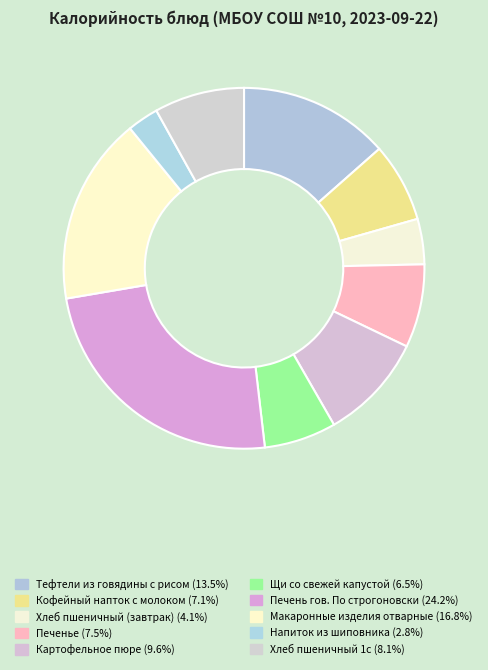

Does Щи со свежей капустой account for over 50% of the chart?

No